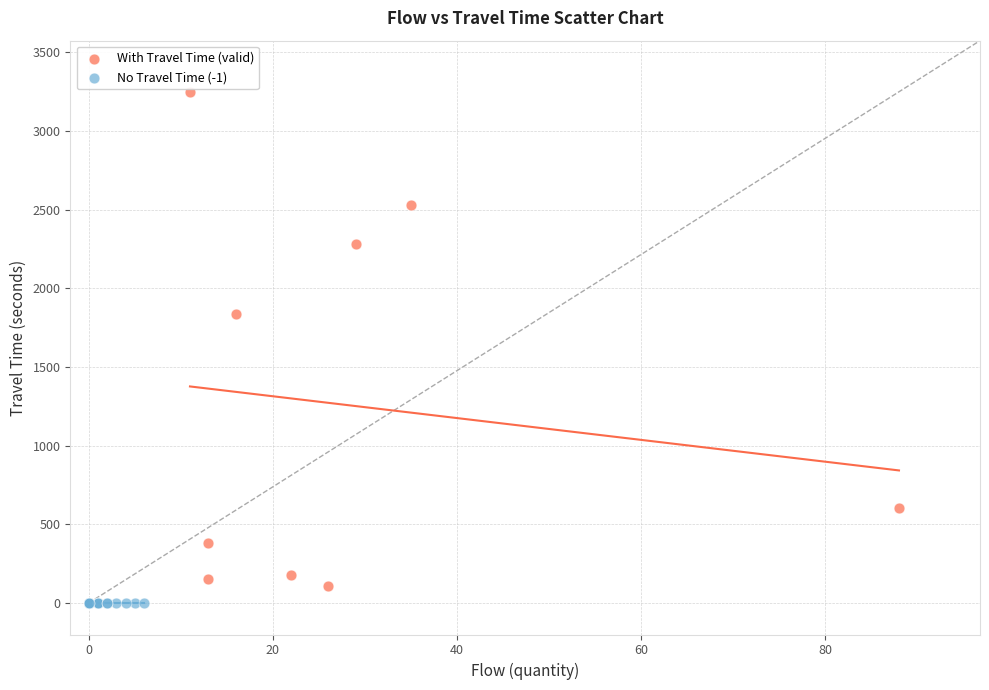

Which series reaches the maximum Y coordinate?

With Travel Time (valid)